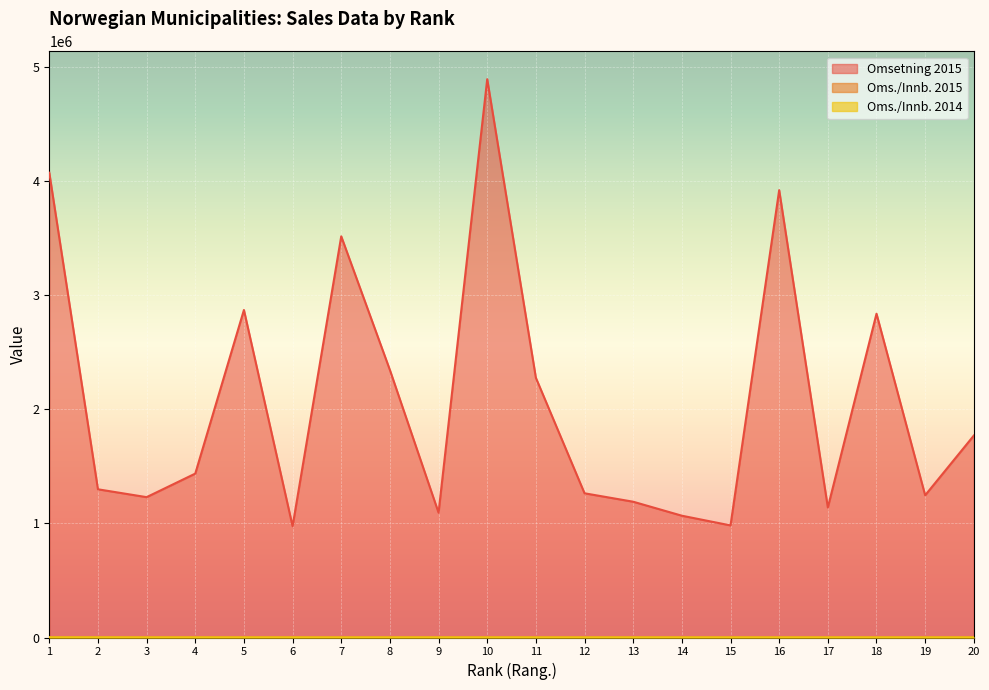

Reading left to right, what are all the values shown in this chart?

Omsetning 2015: 4075050.0	1299370.0	1230440.0	1436865.0	2871275.0	975660.0	3517140.0	2345195.0	1094285.0	4894625.0	2276870.0	1264300.0	1190345.0	1067755.0	982660.0	3921950.0	1139605.0	2838625.0	1246825.0	1770460.0
Oms./Innb. 2015: 1792.0	1687.5	1419.2	1377.6	1331.1	1327.4	1326.2	1305.1	1284.4	1279.0	1264.2	1263.0	1257.0	1253.2	1243.9	1230.2	1204.7	1197.7	1163.1	1158.7
Oms./Innb. 2014: 1665.5	1752.9	1353.2	1461.7	1300.1	1331.0	1246.7	1347.8	1298.0	1368.2	1267.9	1230.4	1251.1	1155.2	1194.0	1200.3	1274.0	1320.5	1238.5	1206.2